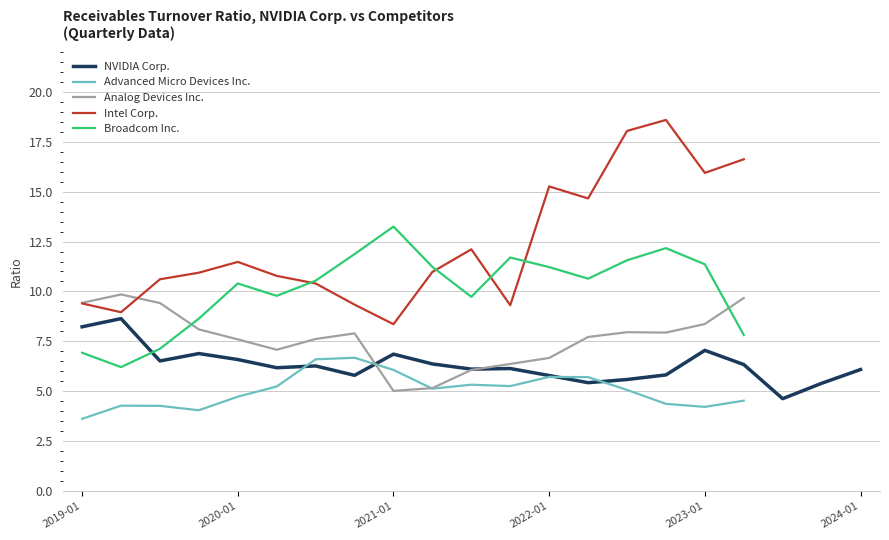

Which series has the largest range (max minus min)?

Intel Corp.